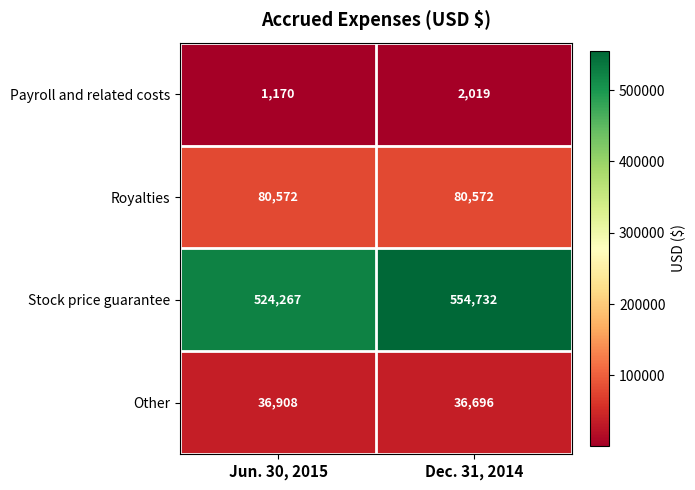

Which series has the largest range (max minus min)?

Stock price guarantee